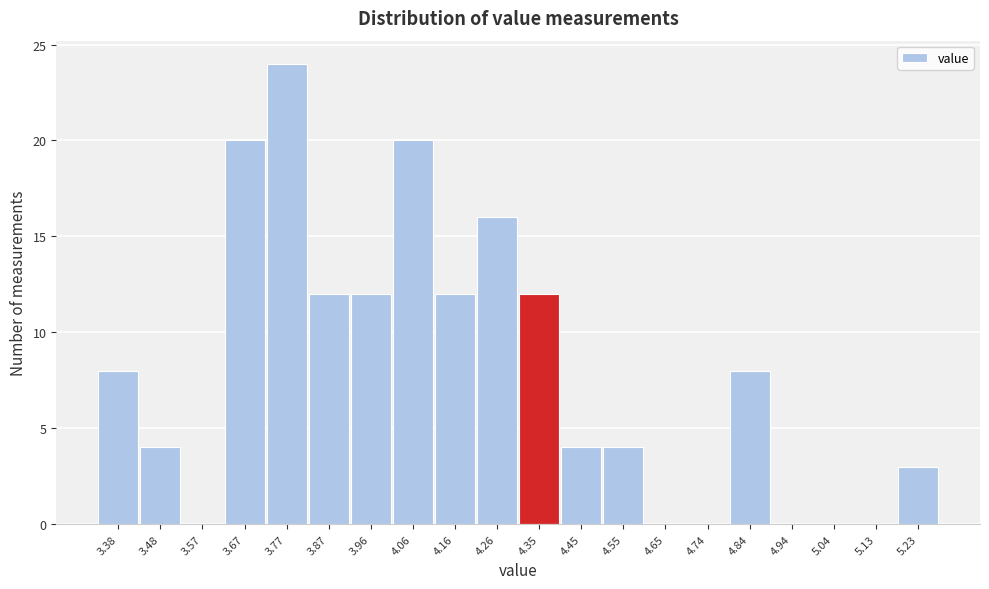

Reading left to right, list every bar in this chart as the range it spans on the x-axis followed by its height. Neither the bar edges nor the heights are printed on the chart, so give them approximately, as read against the axes.

3.33 to 3.43: 8
3.43 to 3.53: 4
3.53 to 3.62: 0
3.62 to 3.72: 20
3.72 to 3.82: 24
3.82 to 3.92: 12
3.92 to 4.01: 12
4.01 to 4.11: 20
4.11 to 4.21: 12
4.21 to 4.31: 16
4.31 to 4.40: 12
4.40 to 4.50: 4
4.50 to 4.60: 4
4.60 to 4.70: 0
4.70 to 4.79: 0
4.79 to 4.89: 8
4.89 to 4.99: 0
4.99 to 5.09: 0
5.09 to 5.18: 0
5.18 to 5.28: 3